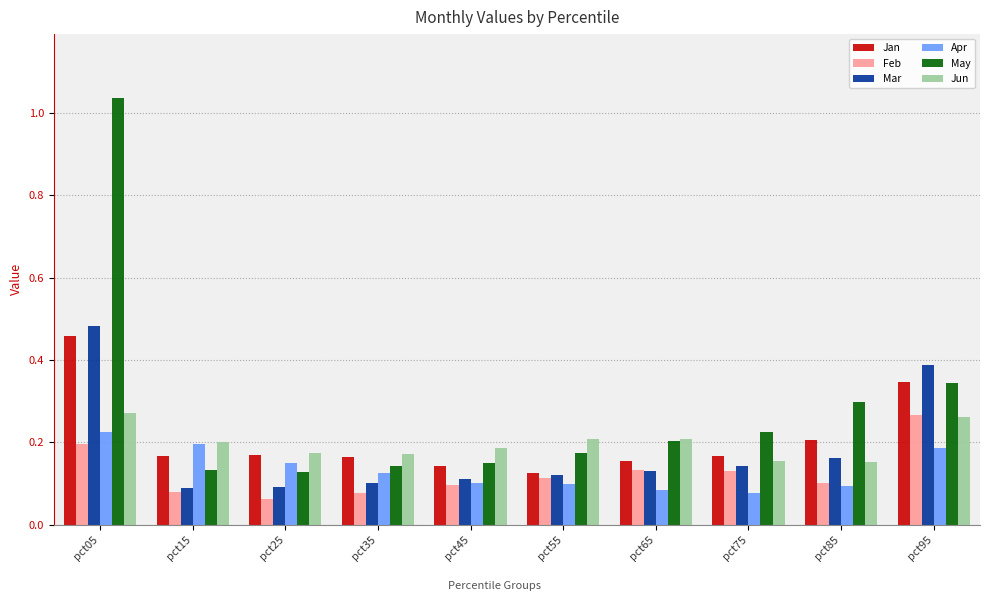

Are the bars horizontal?

No